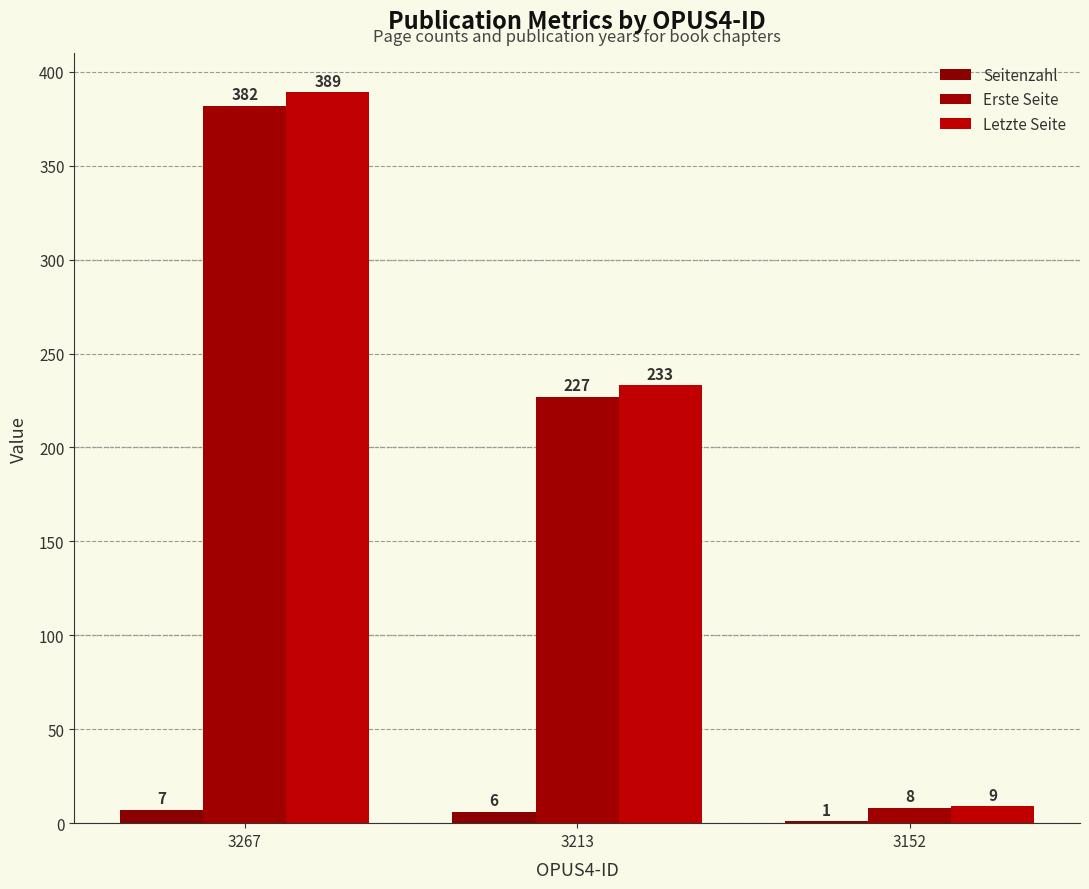

At which category is the sum across all series the highest?

3267